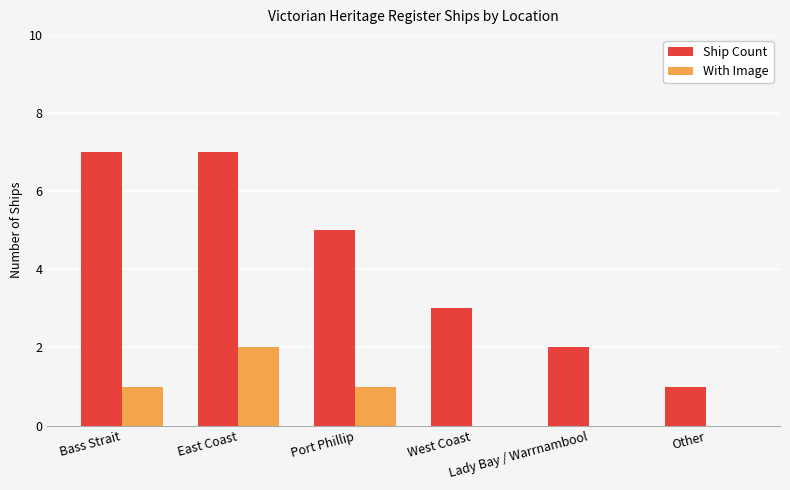

The With Image series shows 2 at Bass Strait. True or false?

False